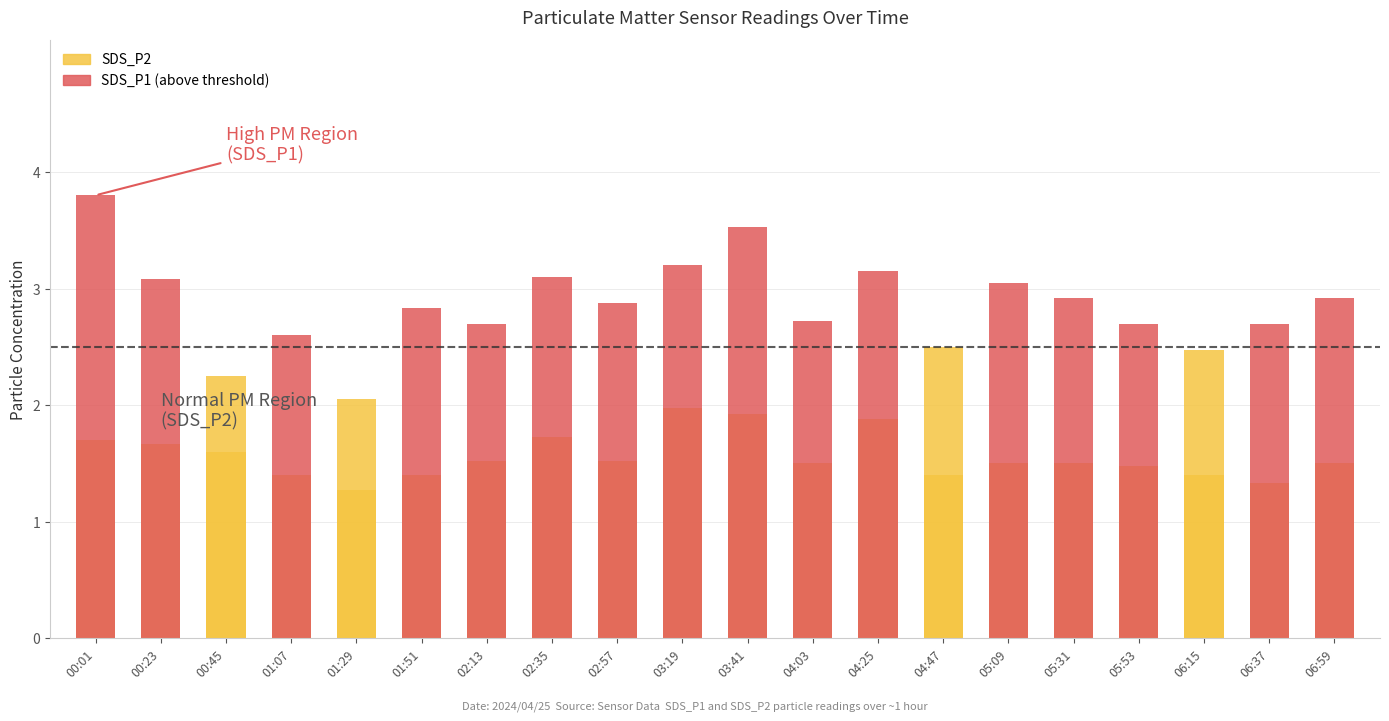

At which category is the sum across all series the highest?

00:01